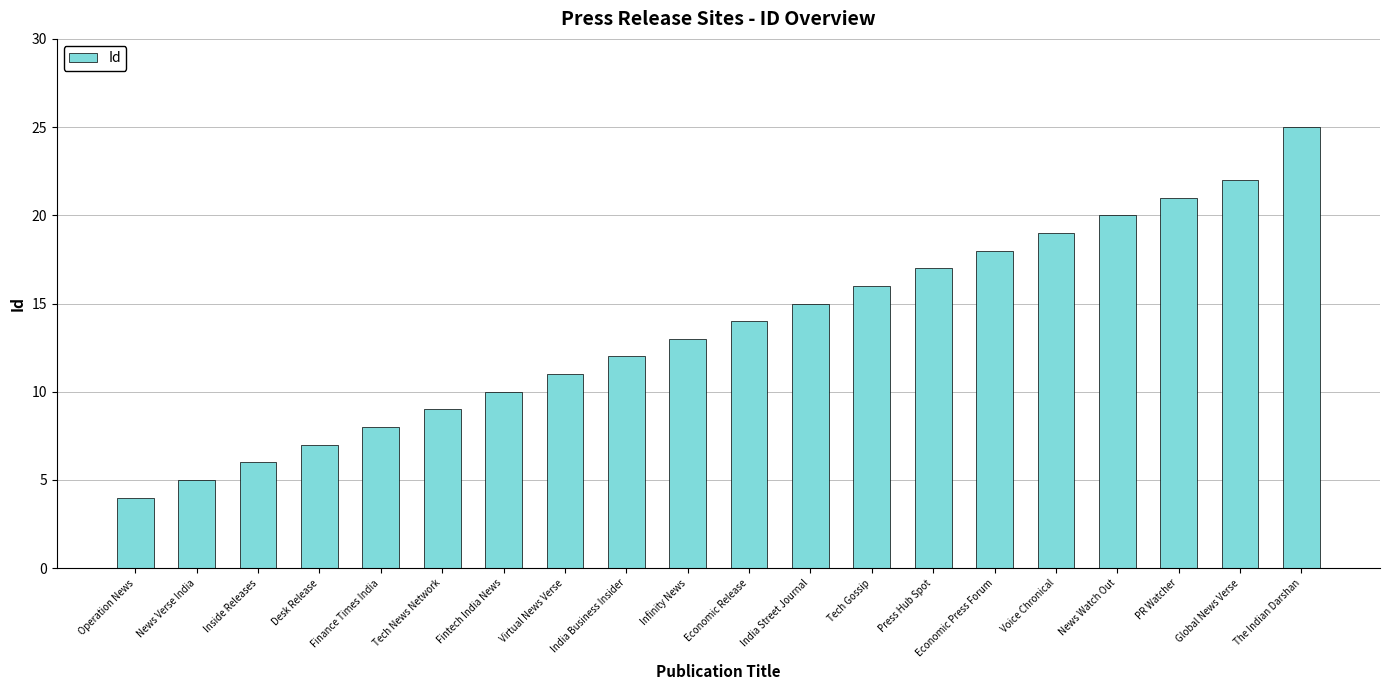

What value does the data have at News Watch Out?

20